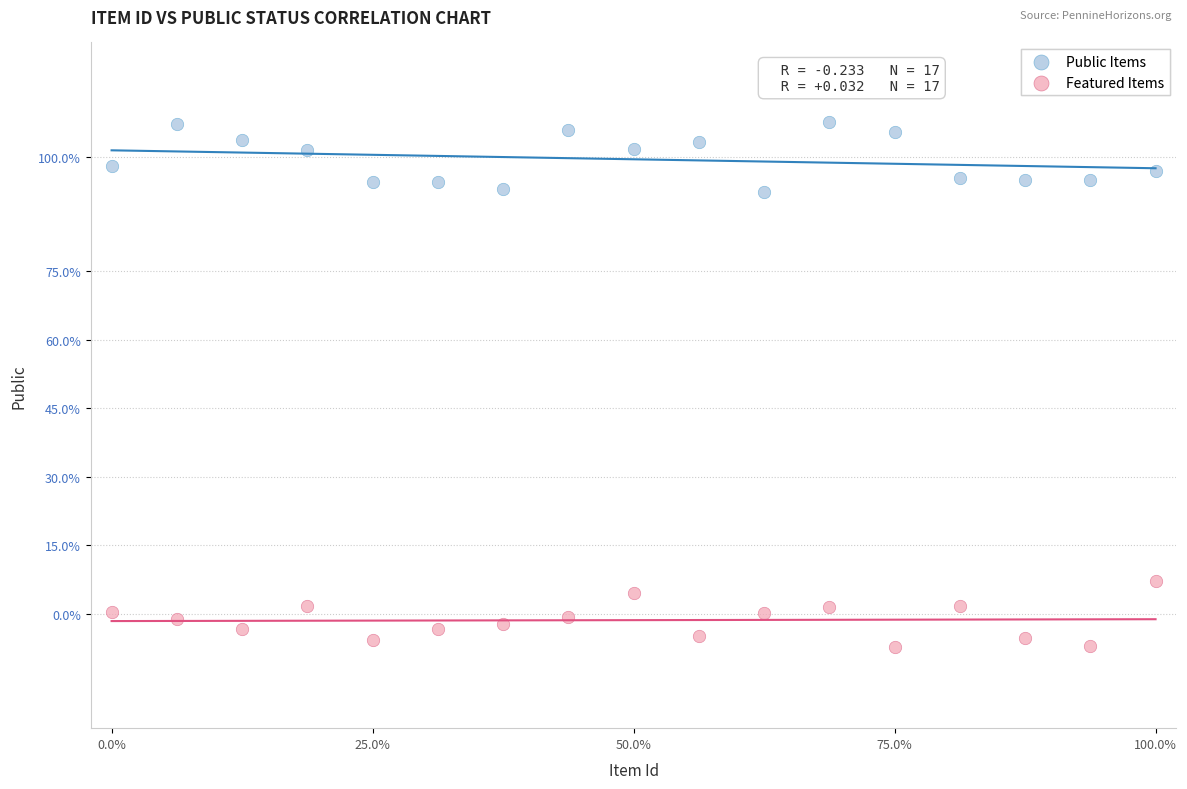

Which series contains the highest Y value?

Public Items